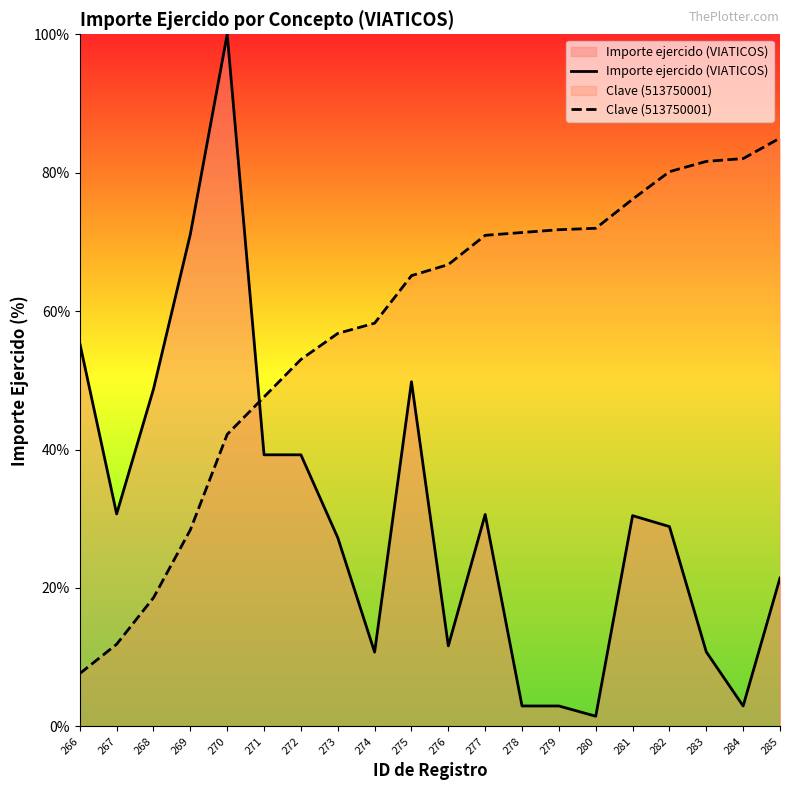

Rank the series by their maximum value, from lowest to highest.

Clave (513750001), Importe ejercido (VIATICOS)